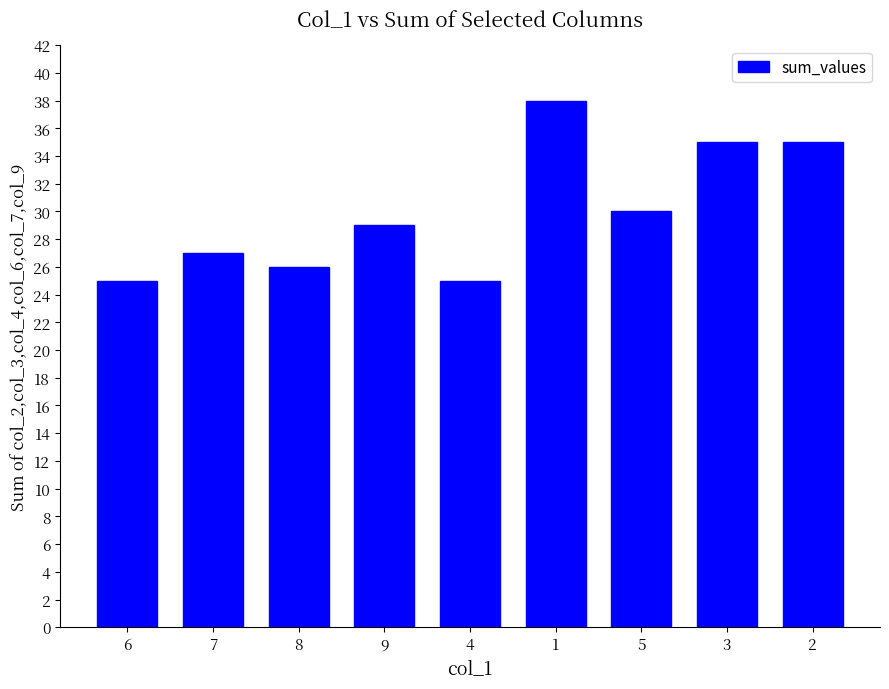

What is the average value?

30